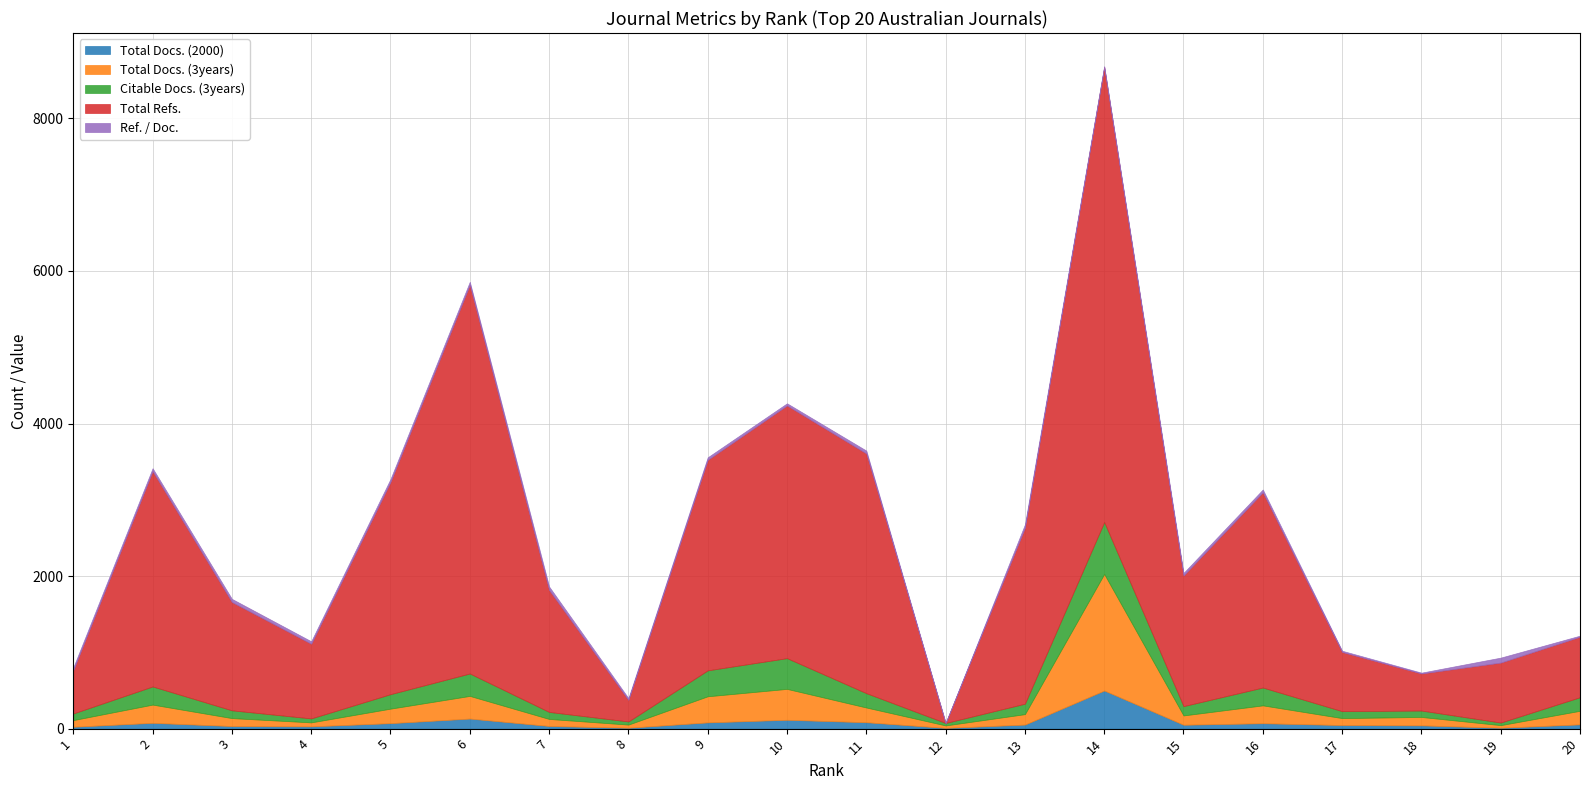

Reading right to left, extract all data points from this chart.

Total Docs. (2000): 56	12	43	47	71	51	500	53	10	84	116	82	12	35	132	72	30	34	76	25
Total Docs. (3years): 178	34	110	91	234	122	1528	137	32	193	405	342	41	92	297	190	52	104	239	87
Citable Docs. (3years): 178	34	84	91	234	122	681	137	32	188	403	340	41	92	294	190	52	102	238	87
Total Refs.: 793	786	486	776	2560	1713	5965	2307	0	3143	3313	2760	283	1599	5097	2783	979	1420	2824	568
Ref. / Doc.: 14	65	11	16	36	33	11	43	0	37	28	33	23	45	38	38	32	41	37	35